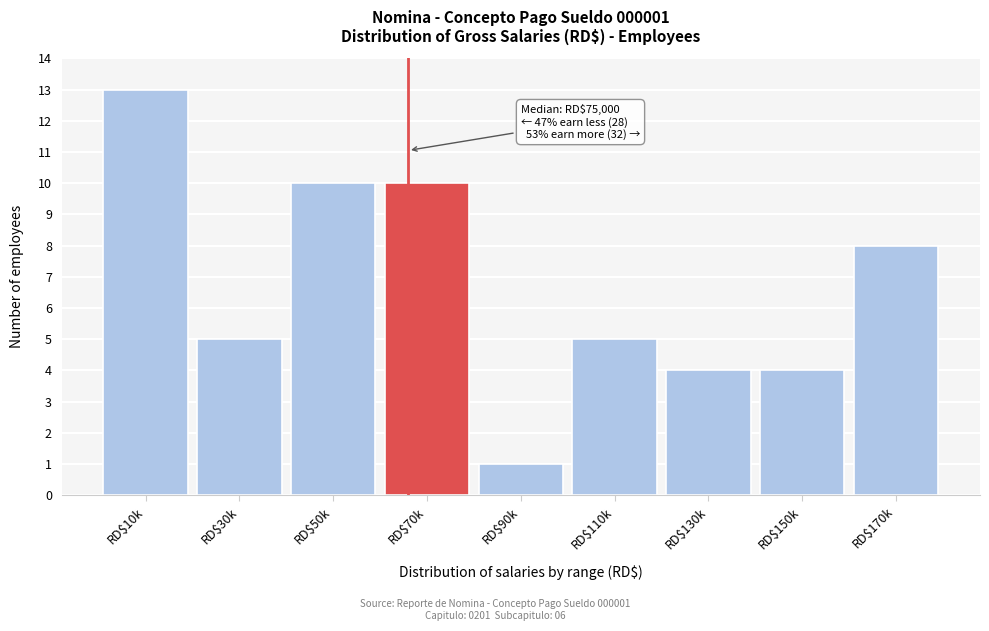

Reading left to right, list all the values displayed in this chart.

13	5	10	10	1	5	4	4	8